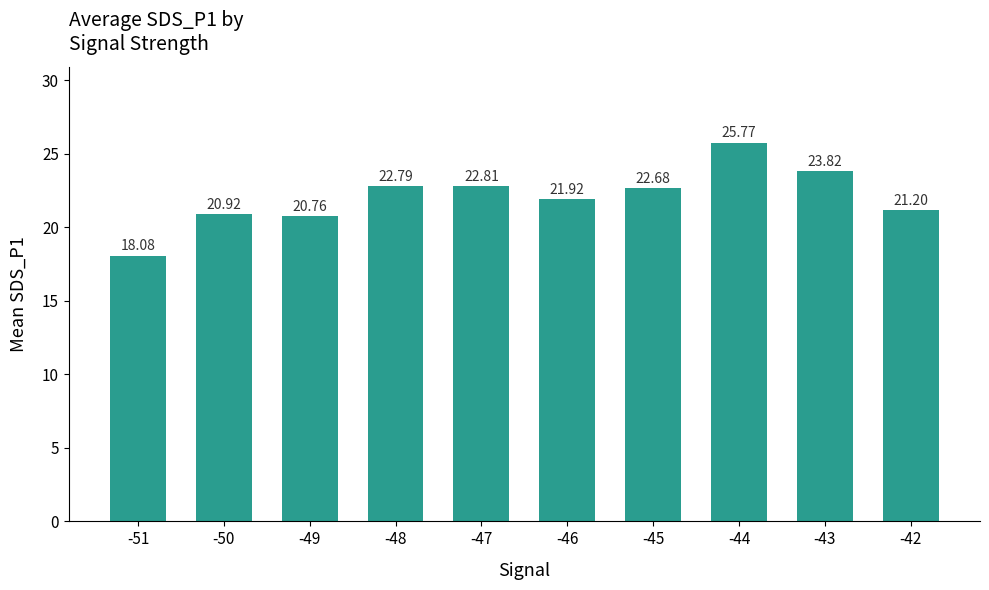

What is the difference between the maximum and minimum values?

7.7